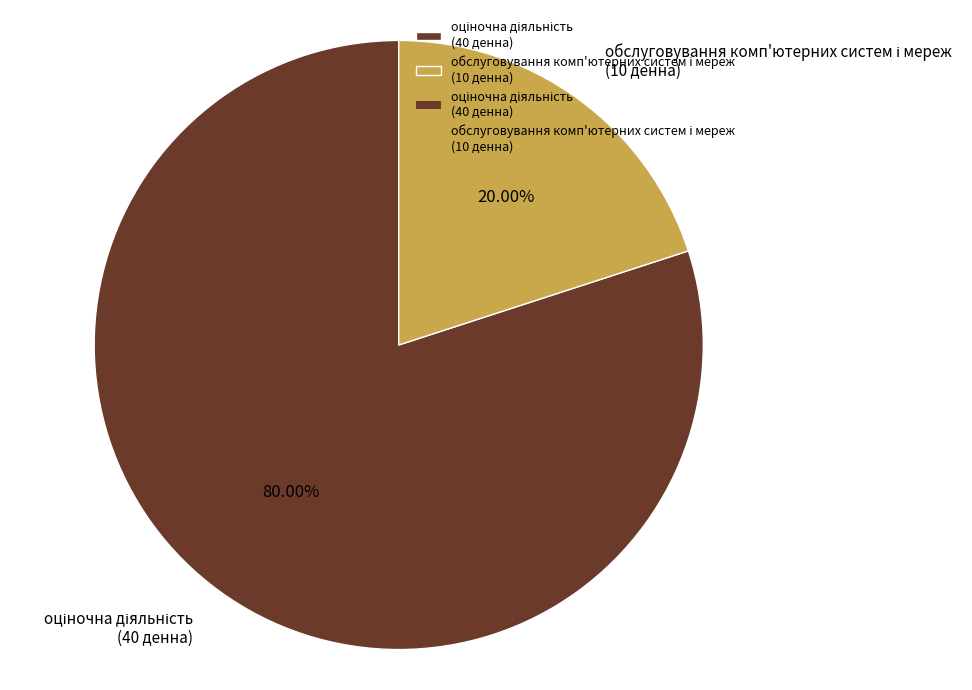

Is there any slice that represents more than half of the pie?

Yes